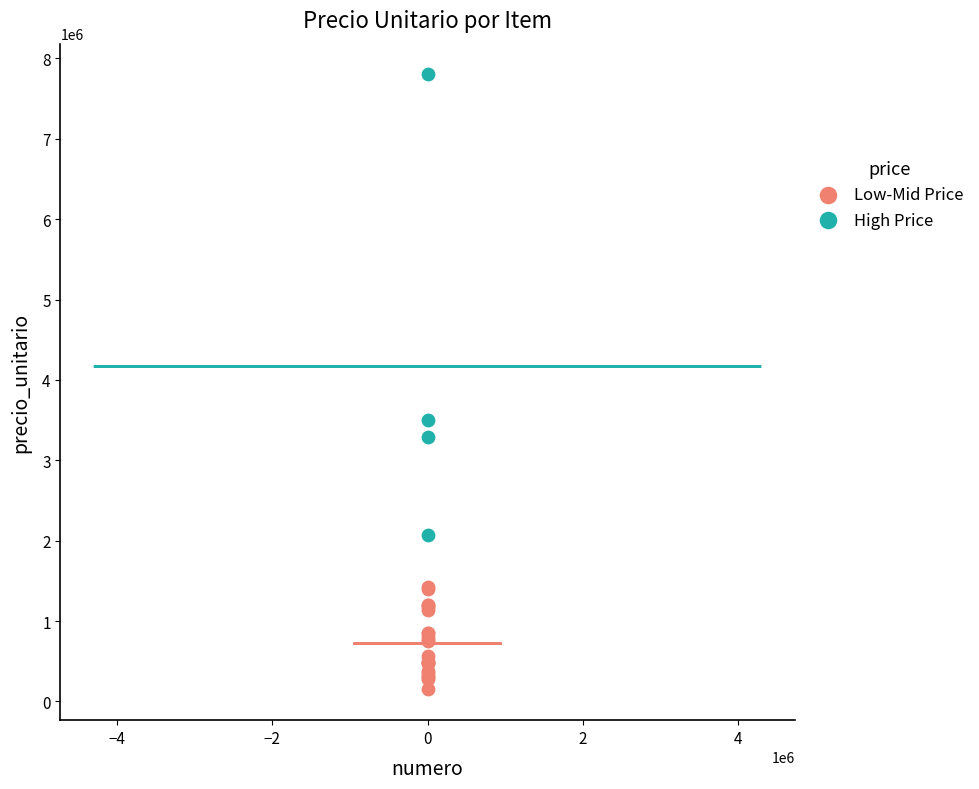

Which series has the largest Y range (max minus min)?

High Price